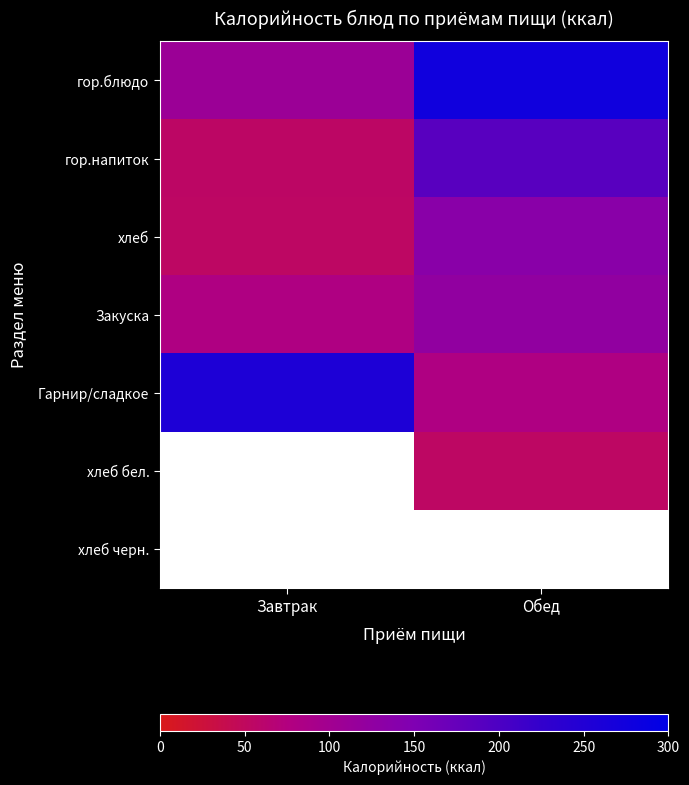

The value of гор.напиток at Завтрак is 16.1. True or false?

False